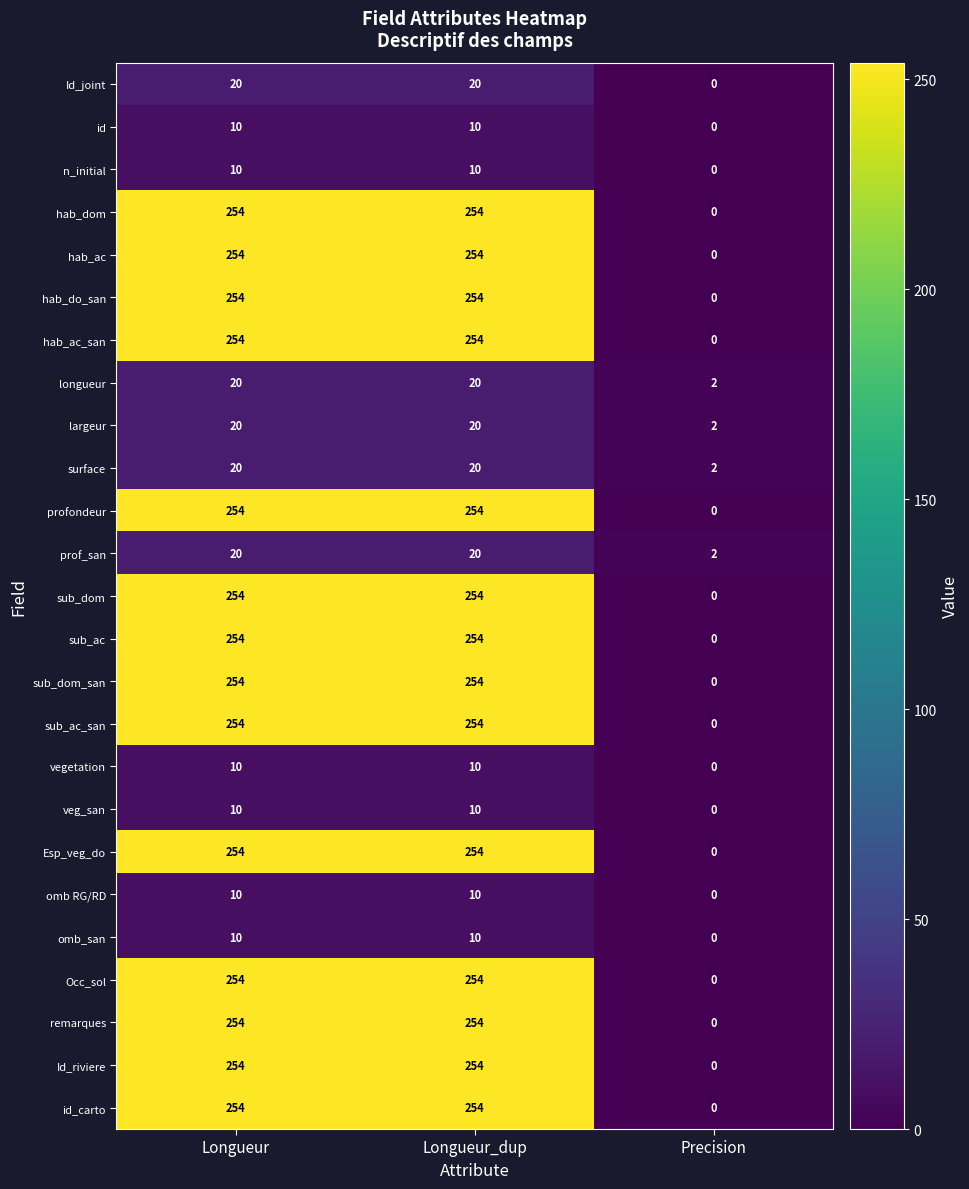

Count the number of data series in this chart.

25